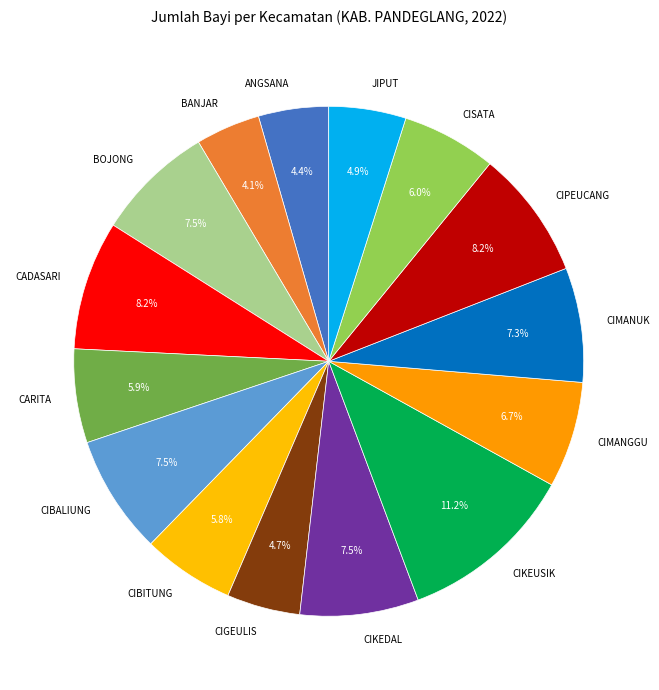

The CIKEDAL slice represents 1% of the pie. True or false?

False